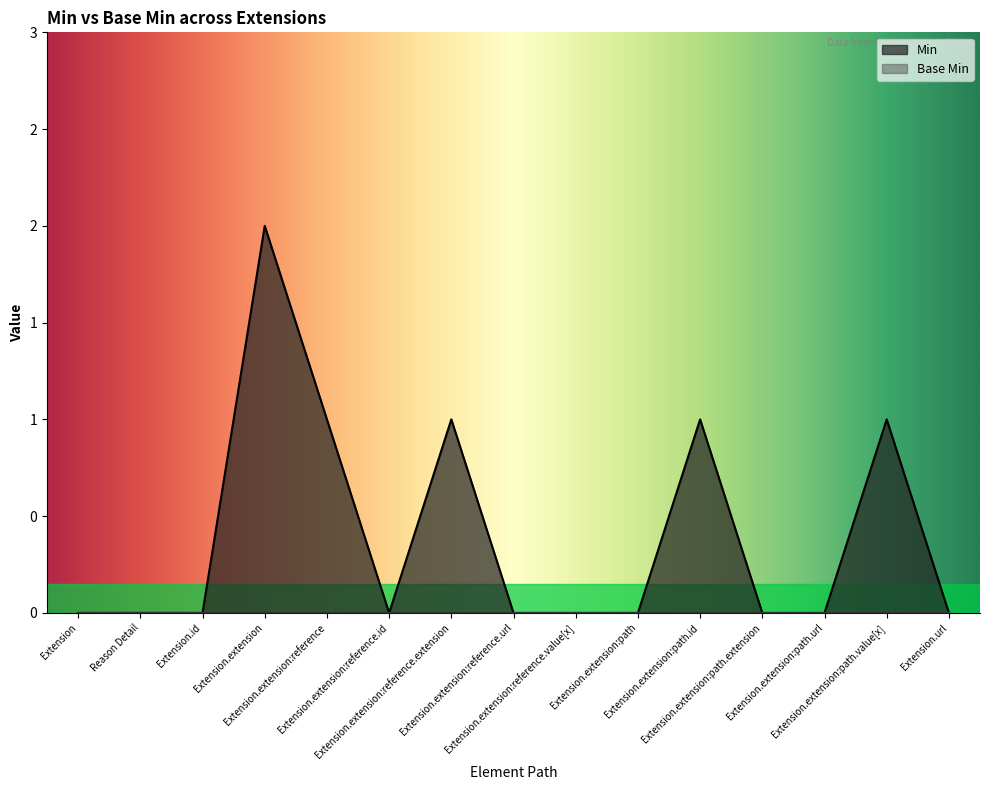

What is the label of the 7th point from the right?

Extension.extension:reference.value[x]